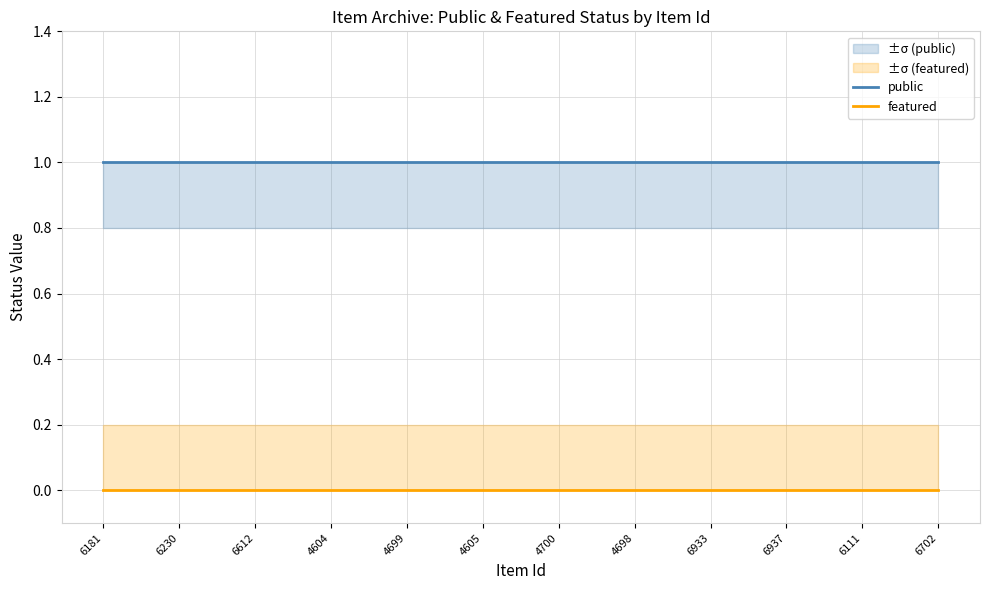

At how many categories does at least one series exceed 0?

12